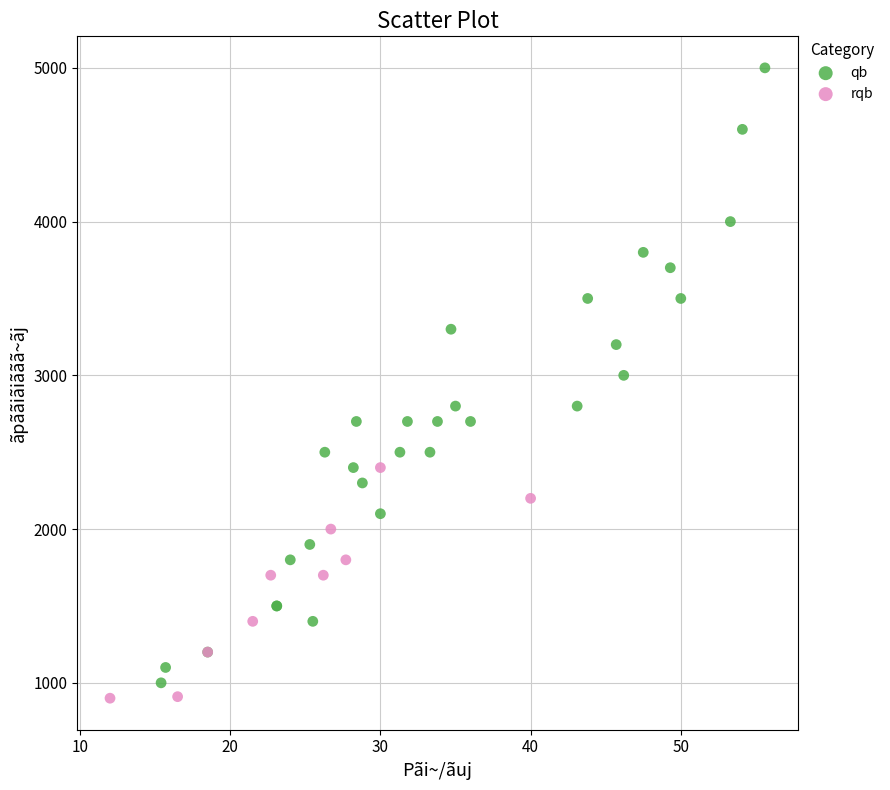

Which series reaches the maximum Y coordinate?

qb